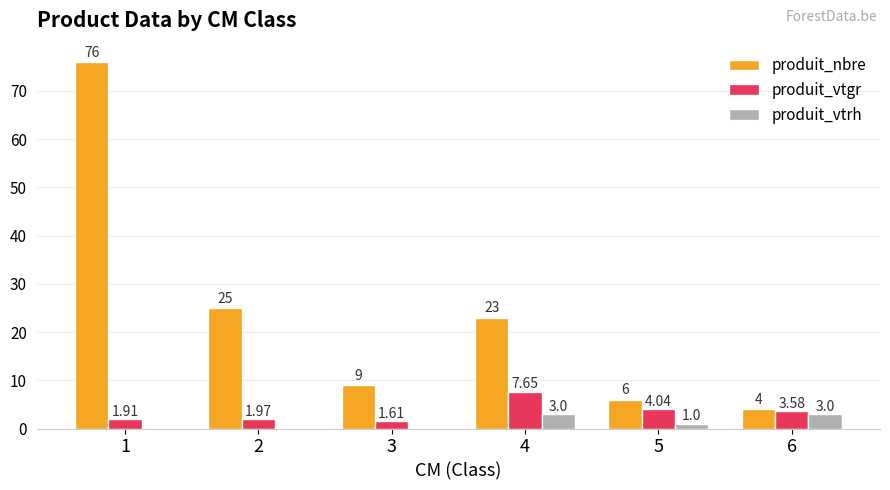

Are the bars grouped side by side (vs. stacked)?

Yes